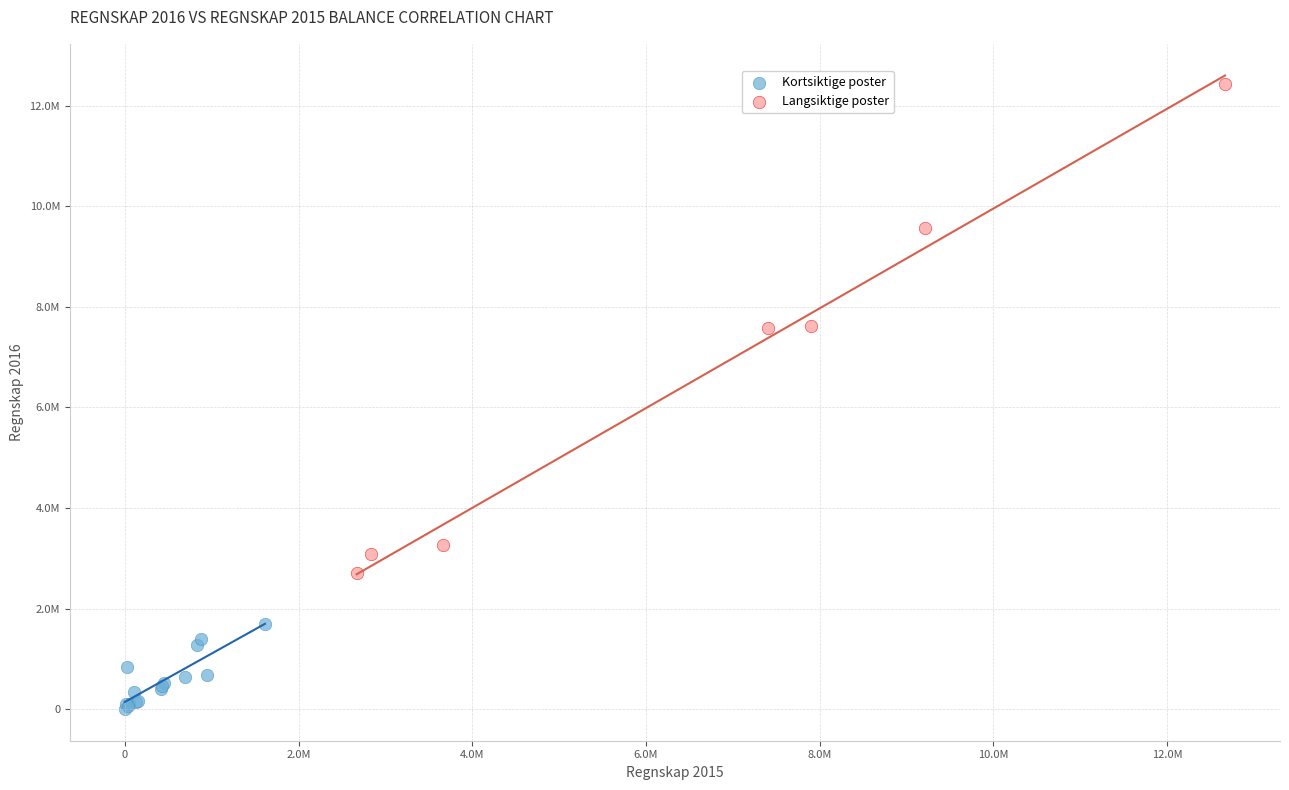

Which series reaches the minimum Y coordinate?

Kortsiktige poster